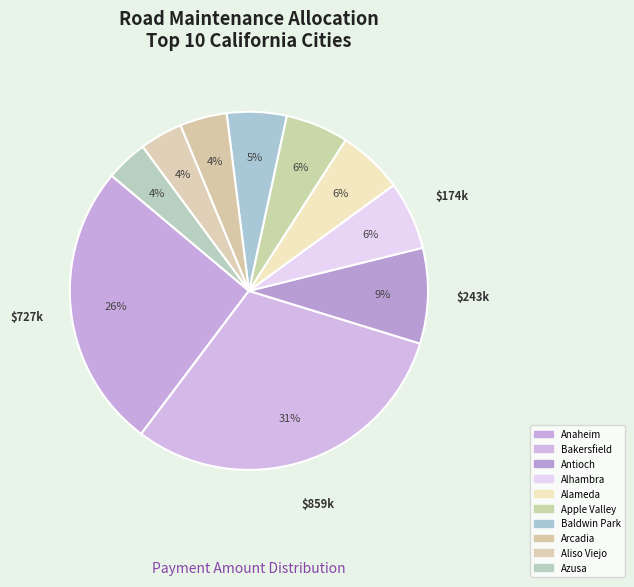

Combined, what portion of the pie is Anaheim and Azusa?

29.6%